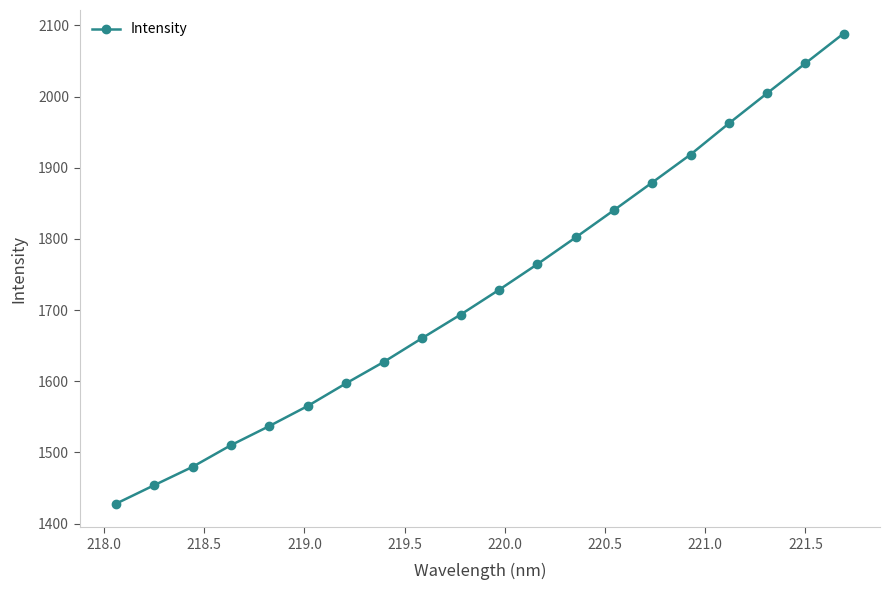

What is the average value?

1729.4